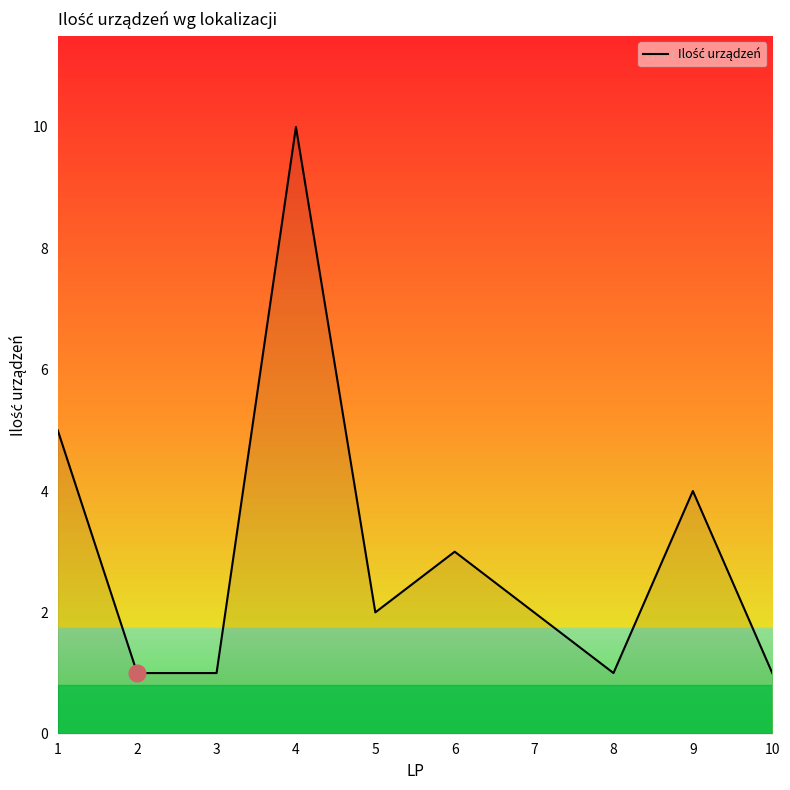

Which has a higher value, 6 or 9?

9